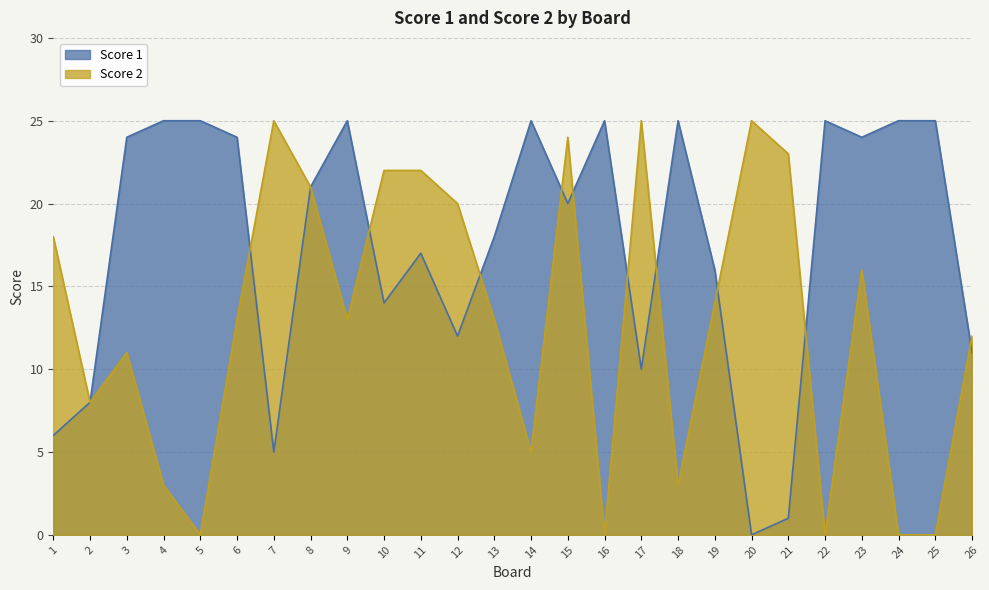

How many intersections are there between Score 1 and Score 2?

10